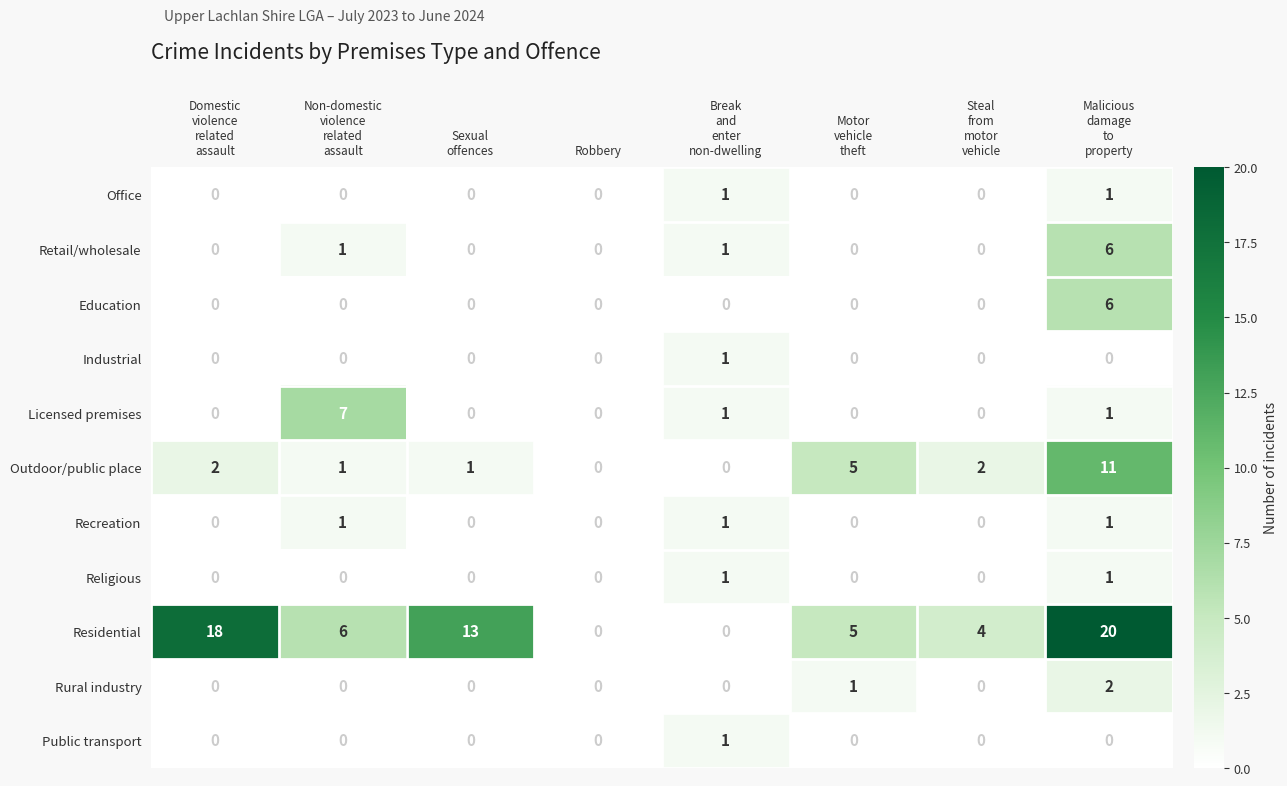

How many categories are shown in the chart?

8